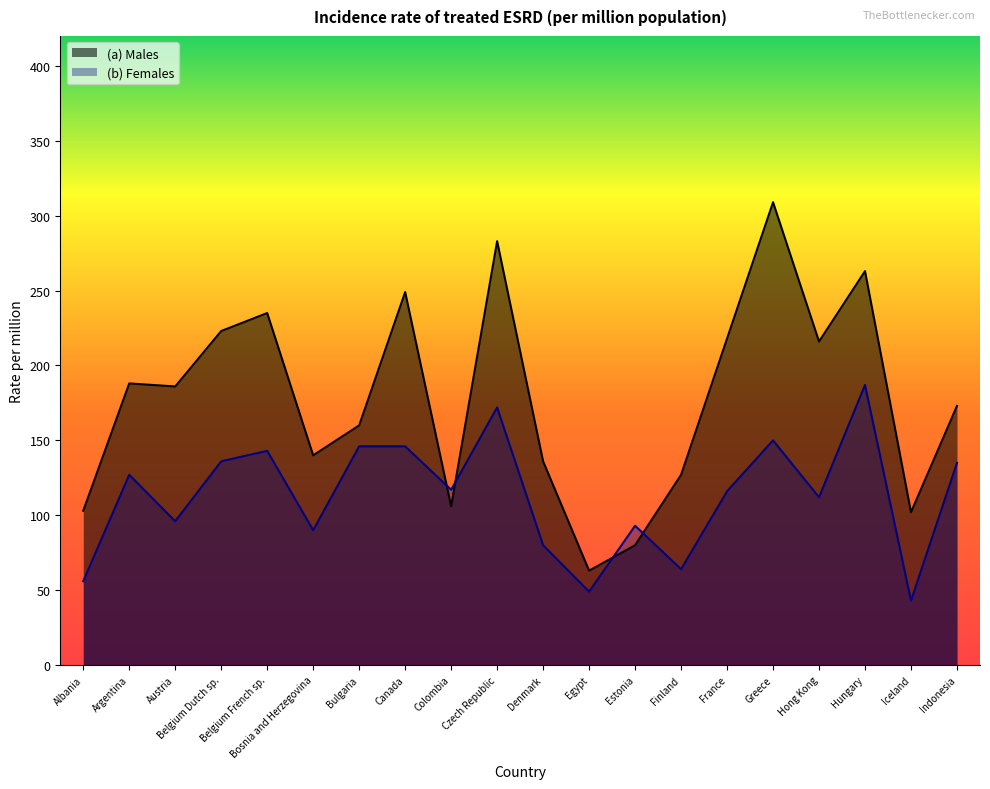

What is the label of the 20th point from the left?

Indonesia